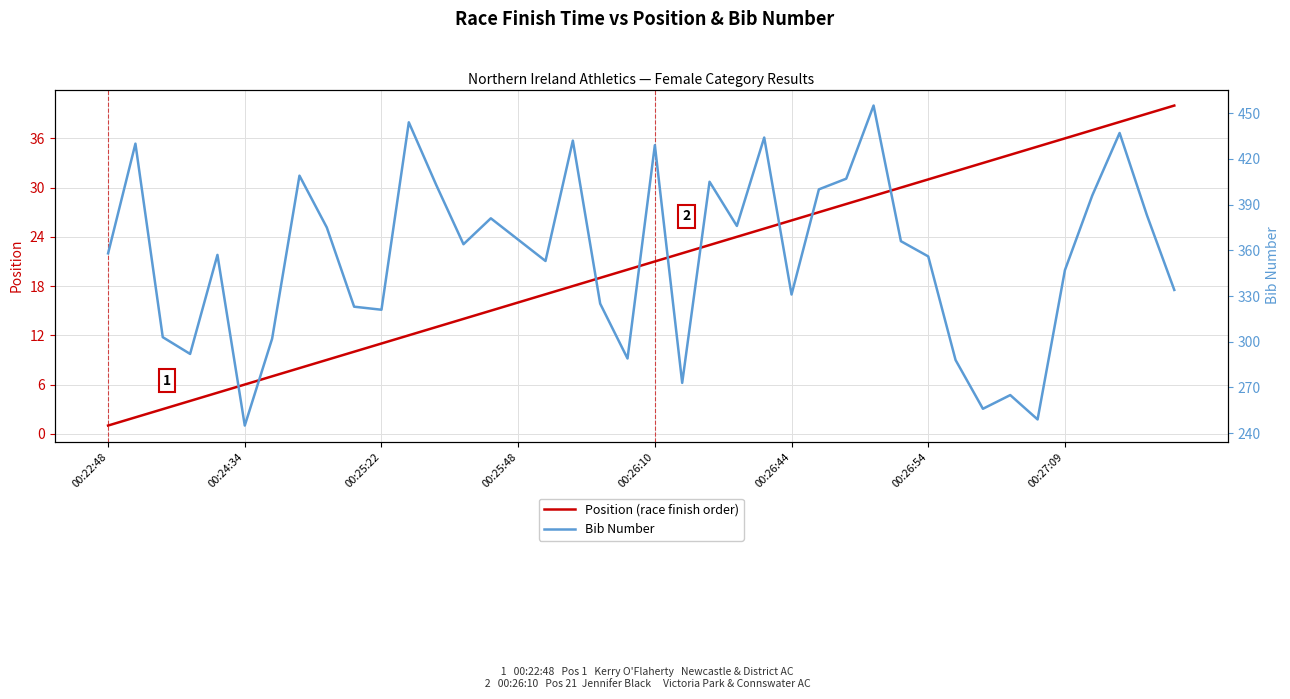

What is the label of the 31st point from the right?

9